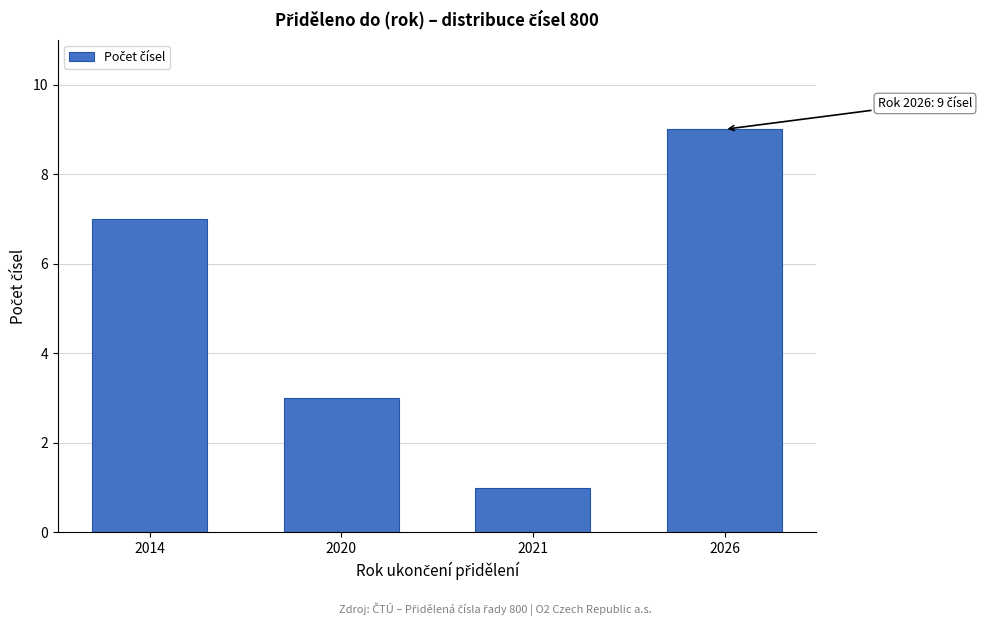

Reading left to right, transcribe all the data shown in this chart.

2014=7	2020=3	2021=1	2026=9